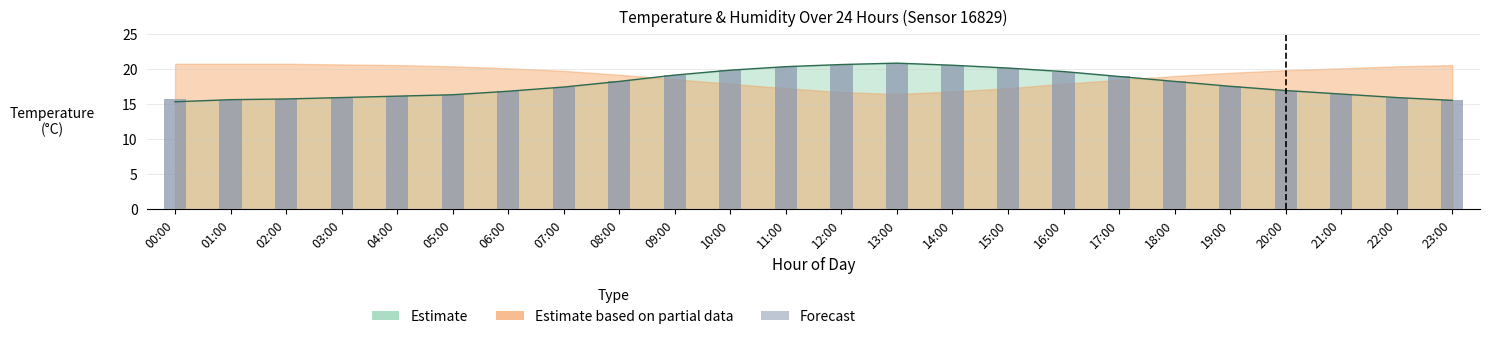

Reading left to right, transcribe all the data shown in this chart.

15.7	15.6	15.7	15.9	16.1	16.3	16.8	17.4	18.2	19.1	19.8	20.3	20.6	20.8	20.5	20.1	19.6	18.9	18.2	17.5	16.9	16.4	15.9	15.5